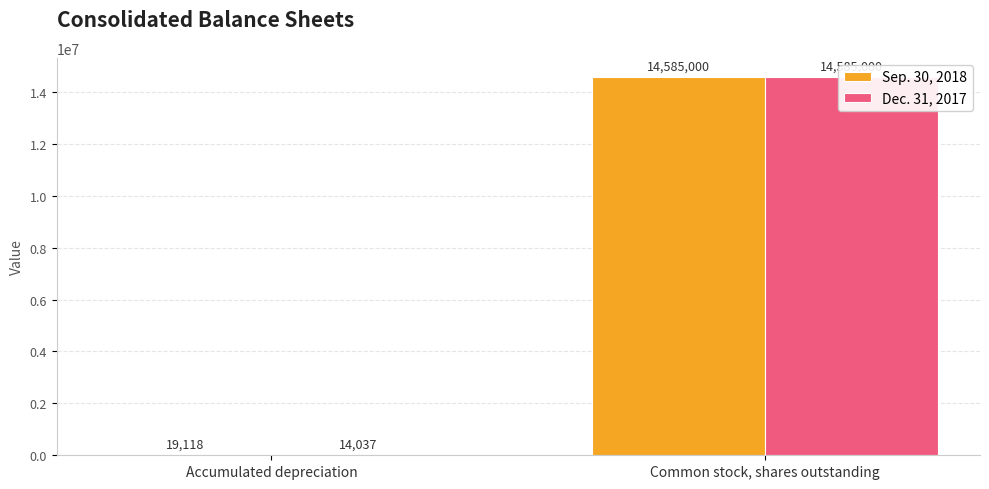

What value does the Sep. 30, 2018 series have at Accumulated depreciation?

19118